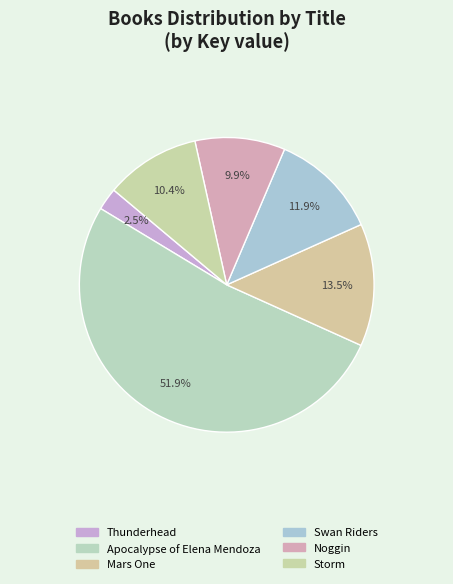

How many slices are in this pie chart?

6